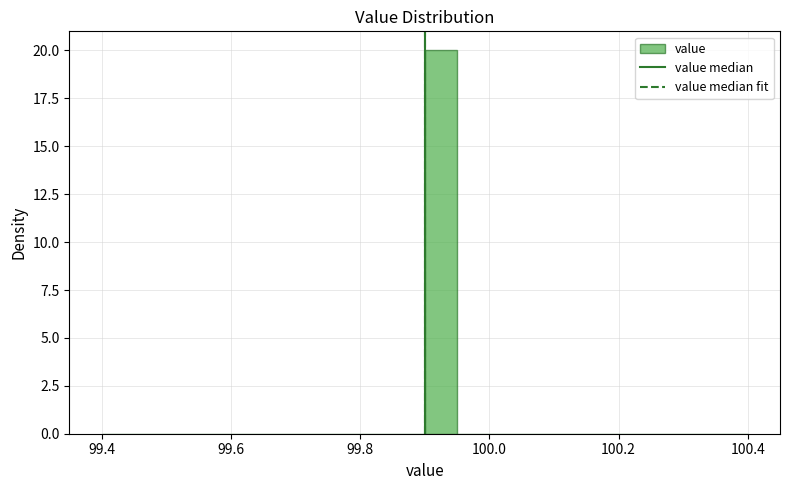

Read against the x-axis, roughly where is the centre of the tallest bar?

99.92